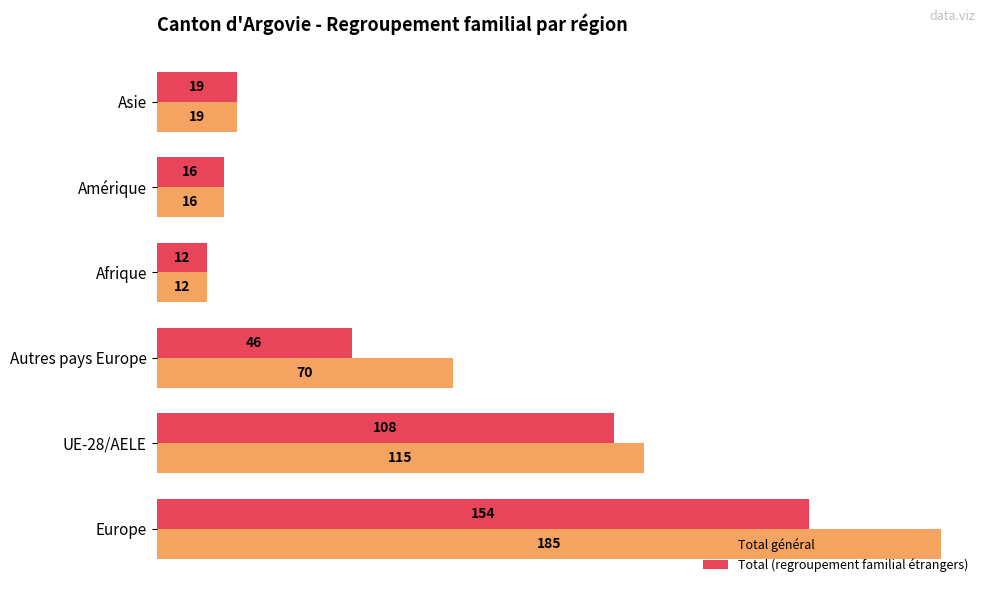

The Total (regroupement familial étrangers) series shows 52 at UE-28/AELE. True or false?

False